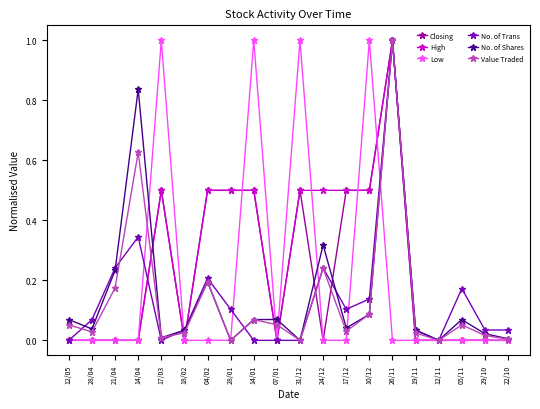

Is it true that Closing equals 0.5 at 10/12?

True